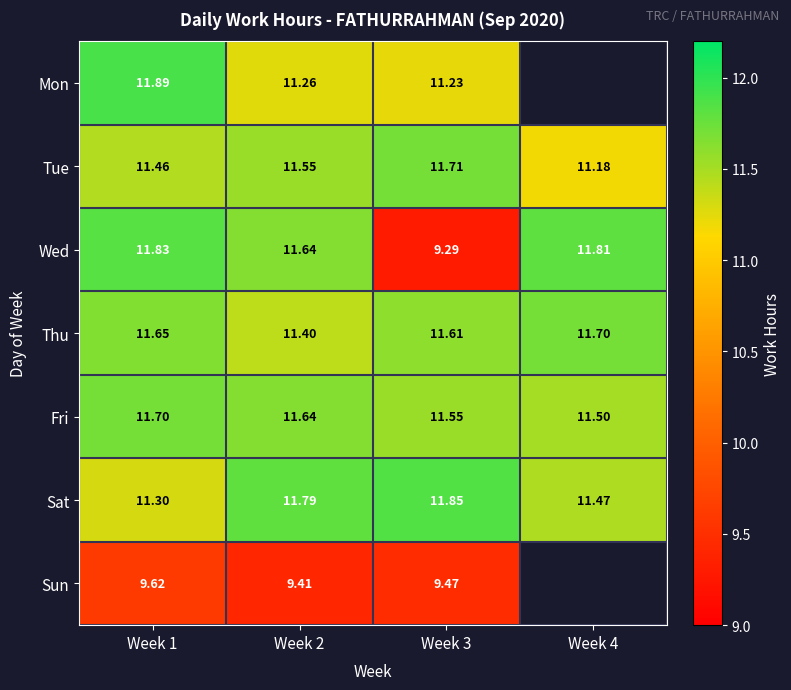

Which has a higher value, Week 1 or Week 4?

Week 4